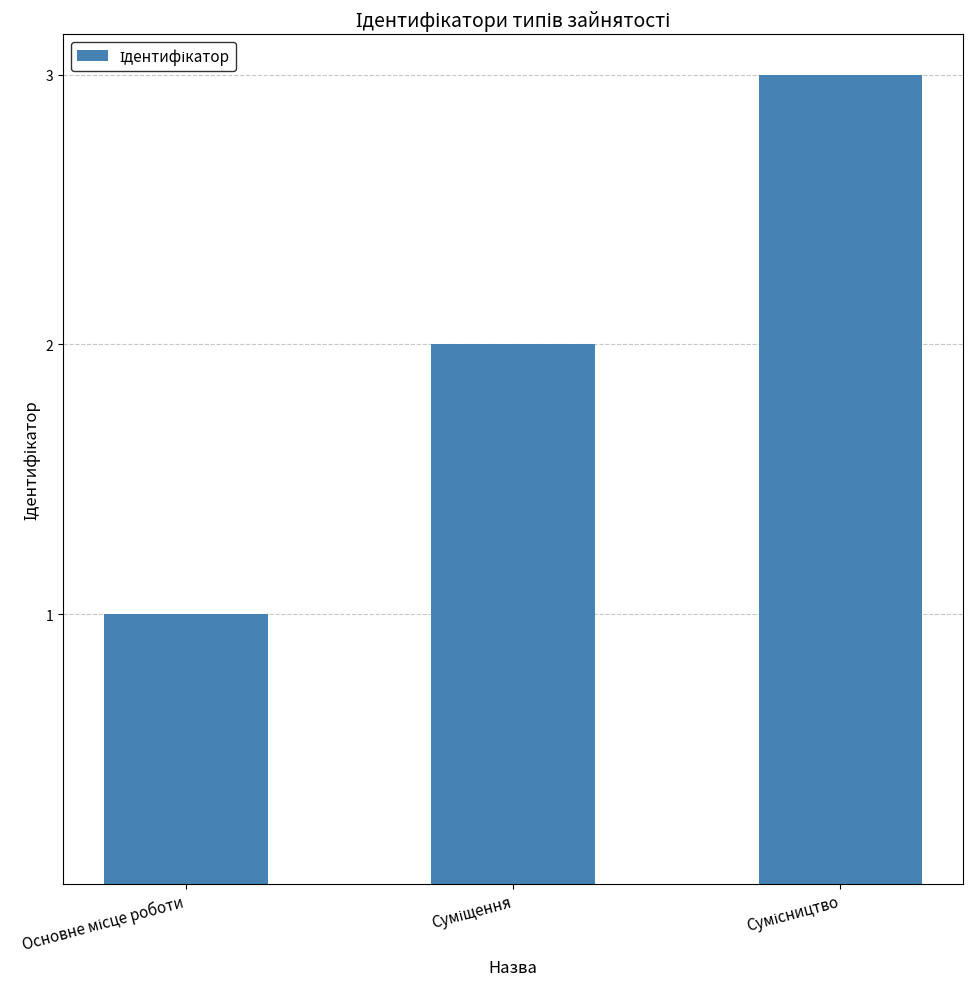

Does the chart contain any negative values?

No